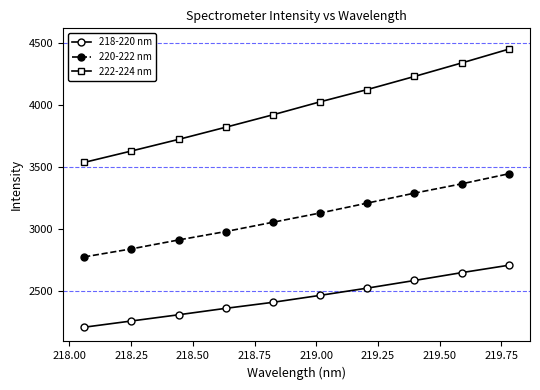

What is the average value of the 220-222 nm series?

3099.1